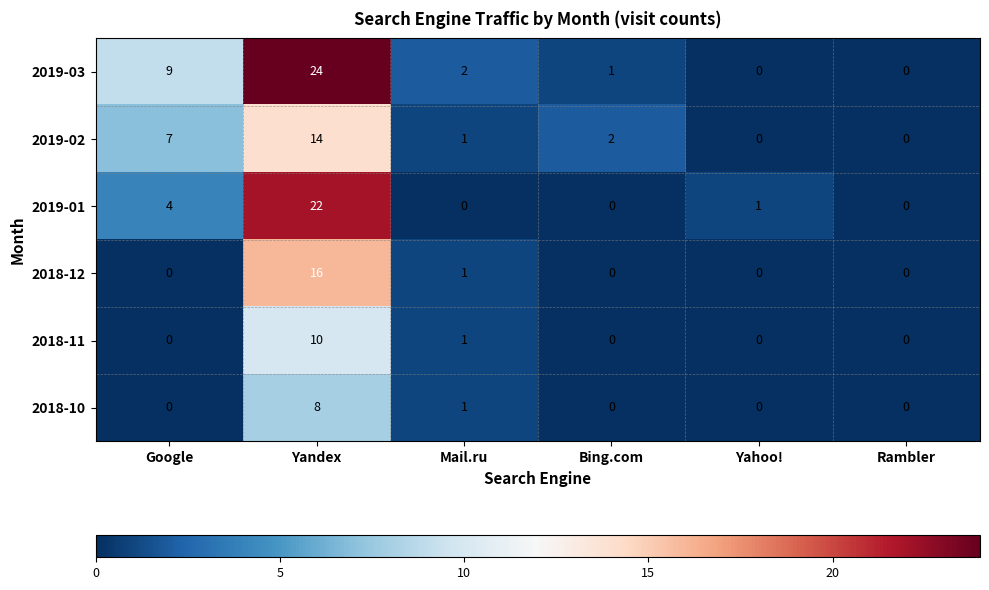

What is the maximum value shown in the chart?

24